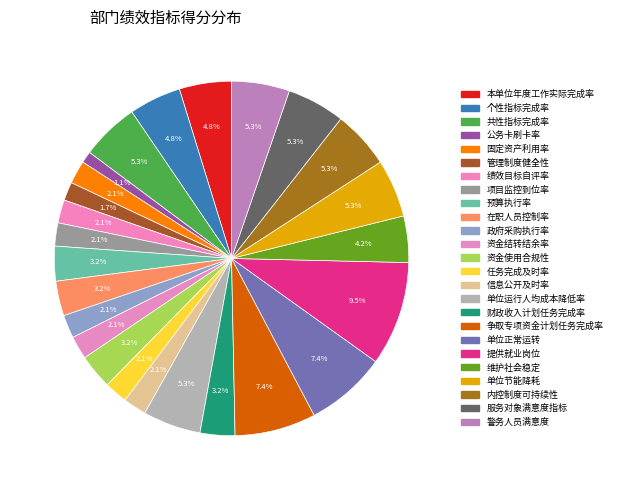

Count the number of slices in the pie.

25